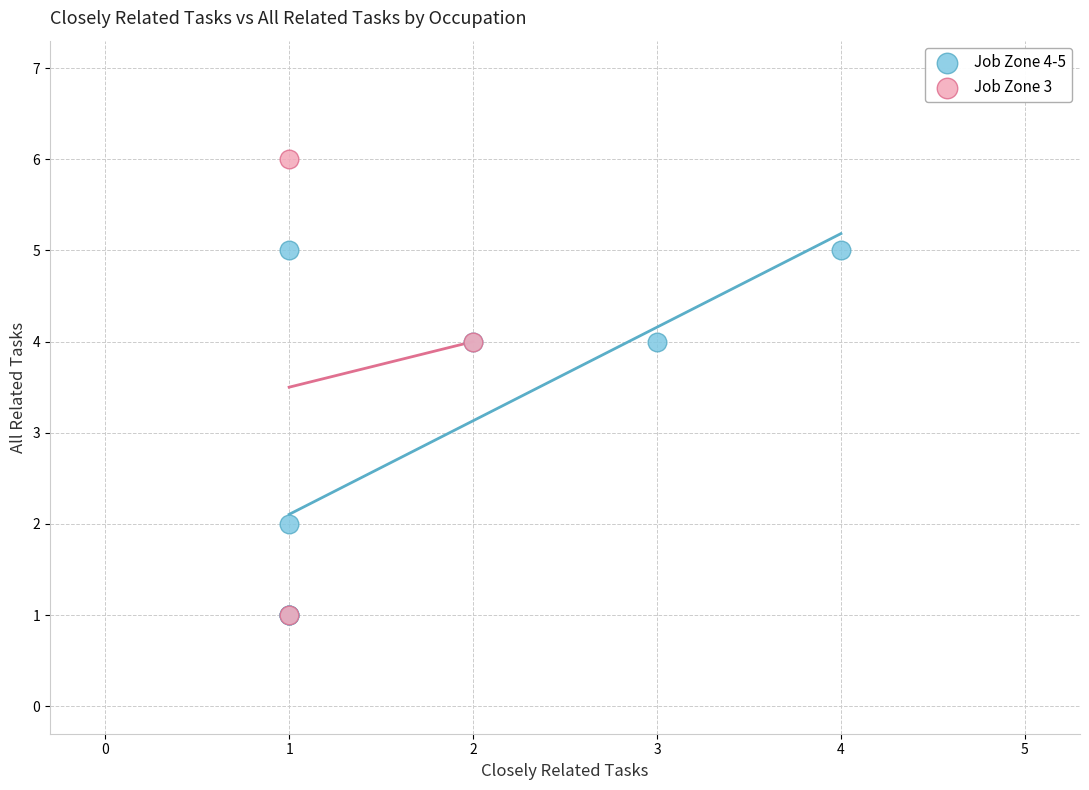

What are all the series names shown in the legend?

Job Zone 4-5, Job Zone 3